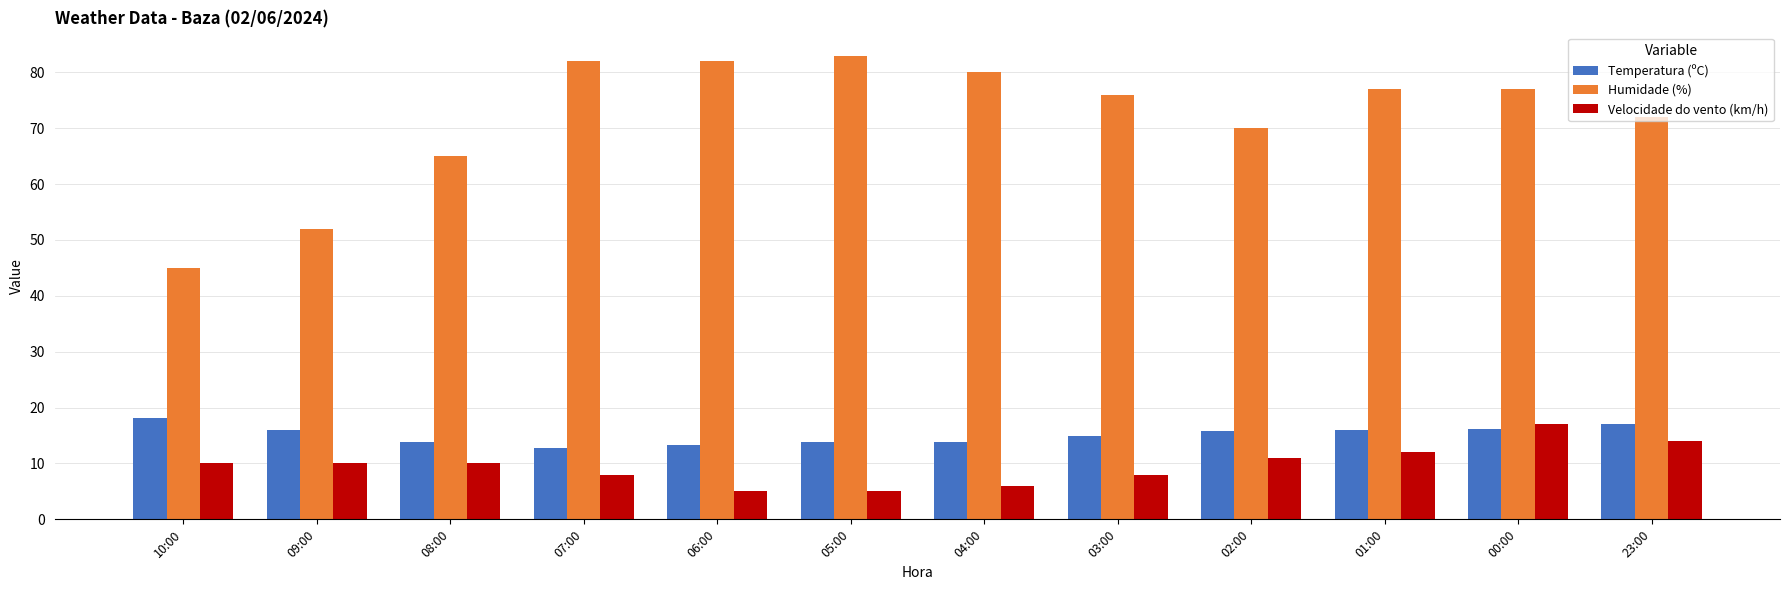

What is the difference between the maximum and minimum values in the Temperatura (ºC) series?

5.4